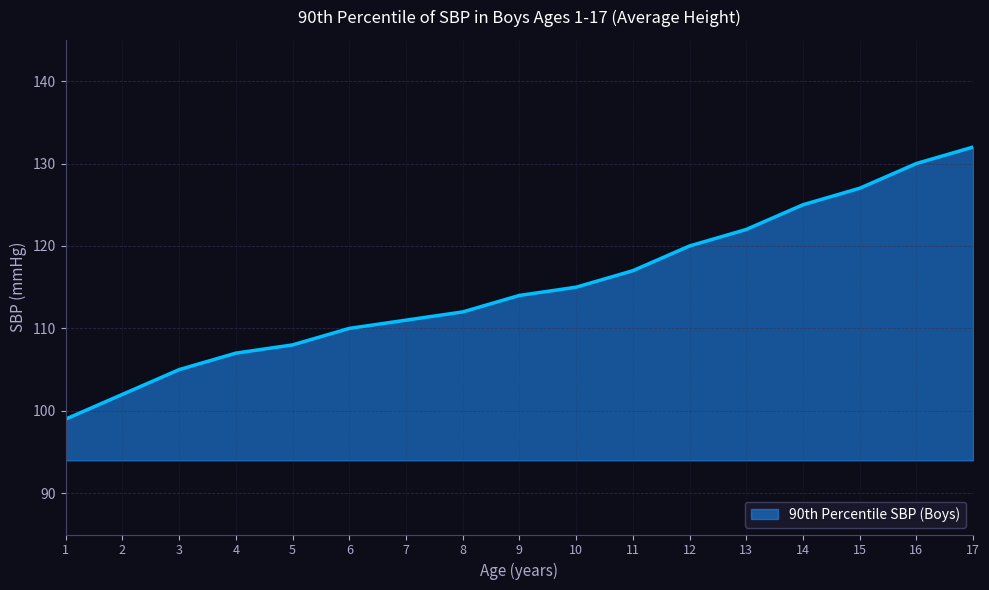

What is the sum of all values?

1956